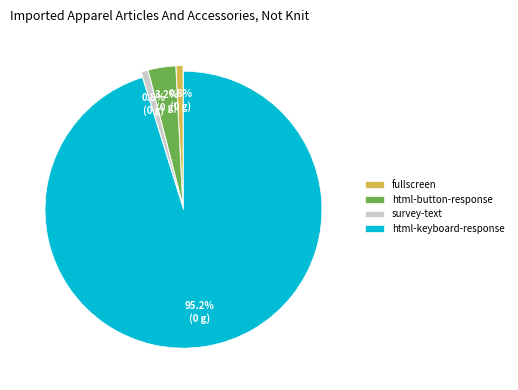

What is the largest slice in the pie chart?

html-keyboard-response